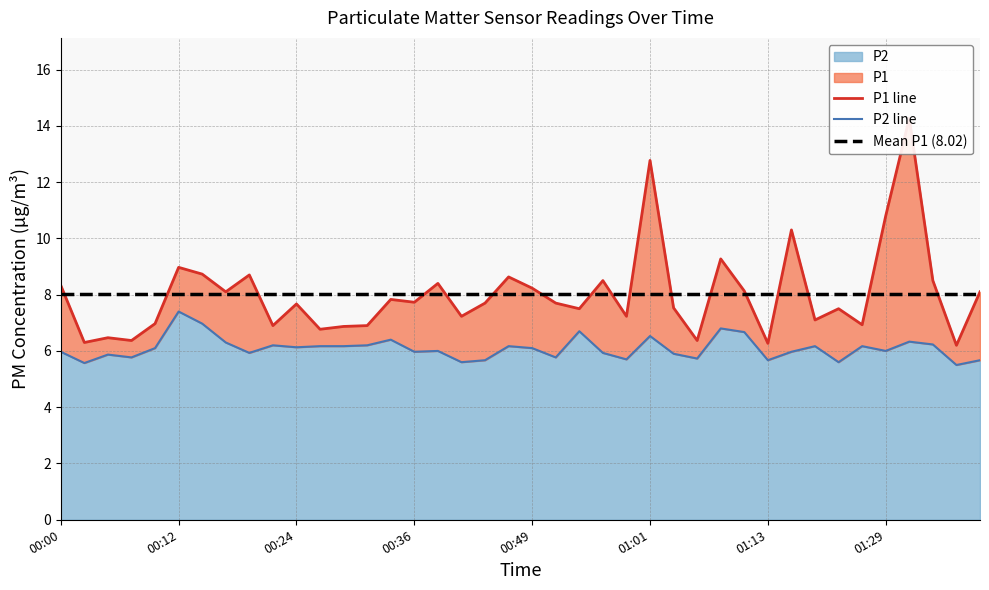

Reading left to right, what are all the values shown in this chart?

P1: 00:00=8.3	00:02=6.3	00:05=6.5	00:07=6.4	00:09=7.0	00:12=9.0	00:14=8.7	00:17=8.1	00:19=8.7	00:22=6.9	00:24=7.7	00:27=6.8	00:29=6.9	00:31=6.9	00:34=7.8	00:36=7.7	00:39=8.4	00:41=7.2	00:44=7.7	00:46=8.6	00:49=8.2	00:51=7.7	00:54=7.5	00:56=8.5	00:59=7.2	01:01=12.8	01:04=7.5	01:06=6.4	01:09=9.3	01:11=8.1	01:13=6.3	01:16=10.3	01:18=7.1	01:24=7.5	01:26=6.9	01:29=10.8	01:31=14.3	01:34=8.5	01:36=6.2	01:39=8.1
P2: 00:00=6.0	00:02=5.6	00:05=5.9	00:07=5.8	00:09=6.1	00:12=7.4	00:14=7.0	00:17=6.3	00:19=5.9	00:22=6.2	00:24=6.1	00:27=6.2	00:29=6.2	00:31=6.2	00:34=6.4	00:36=6.0	00:39=6.0	00:41=5.6	00:44=5.7	00:46=6.2	00:49=6.1	00:51=5.8	00:54=6.7	00:56=5.9	00:59=5.7	01:01=6.5	01:04=5.9	01:06=5.7	01:09=6.8	01:11=6.7	01:13=5.7	01:16=6.0	01:18=6.2	01:24=5.6	01:26=6.2	01:29=6.0	01:31=6.3	01:34=6.2	01:36=5.5	01:39=5.7